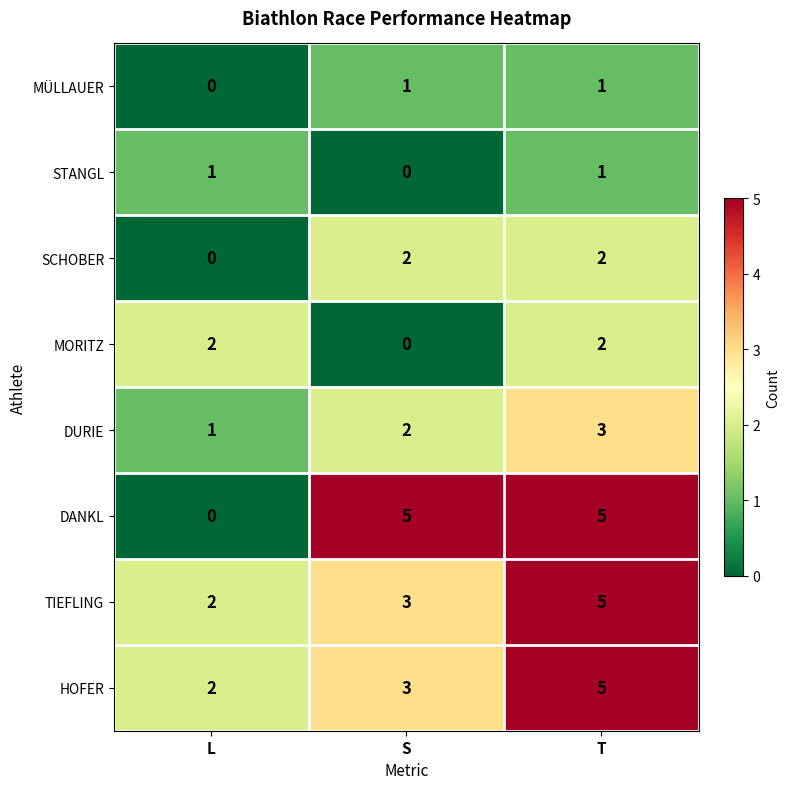

The STANGL series shows 1 at L. True or false?

True